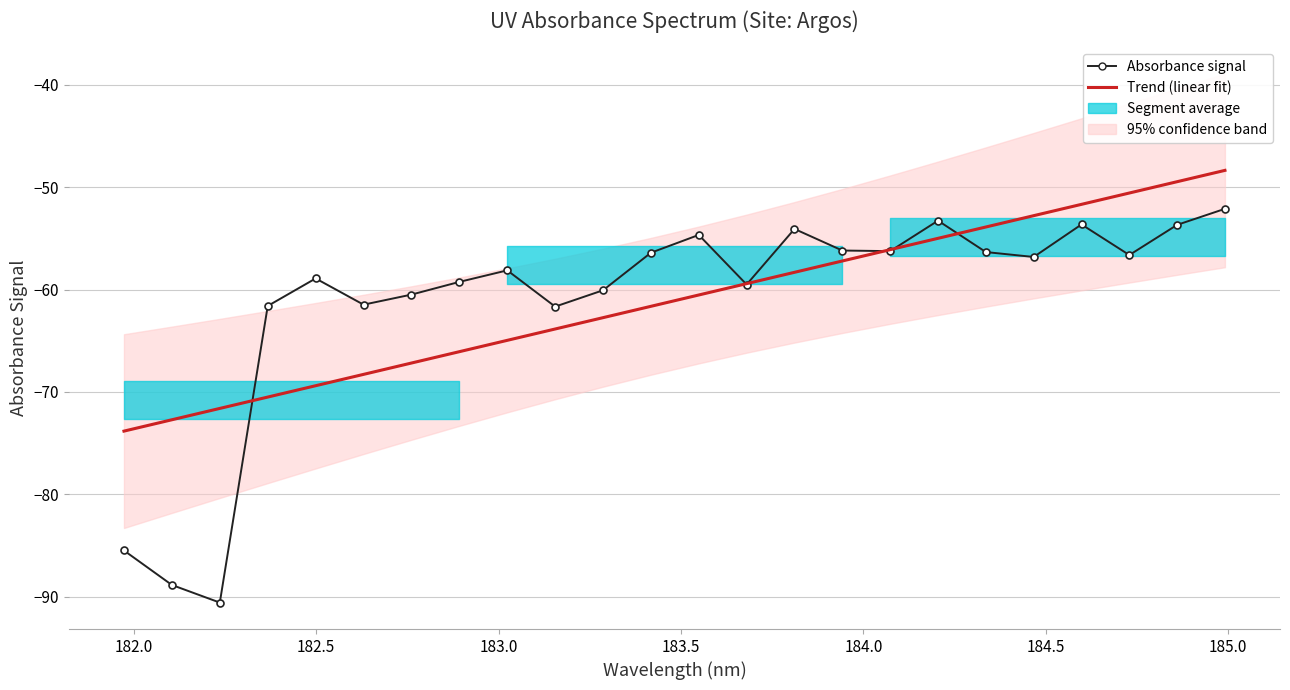

How many lines are shown in the chart?

2